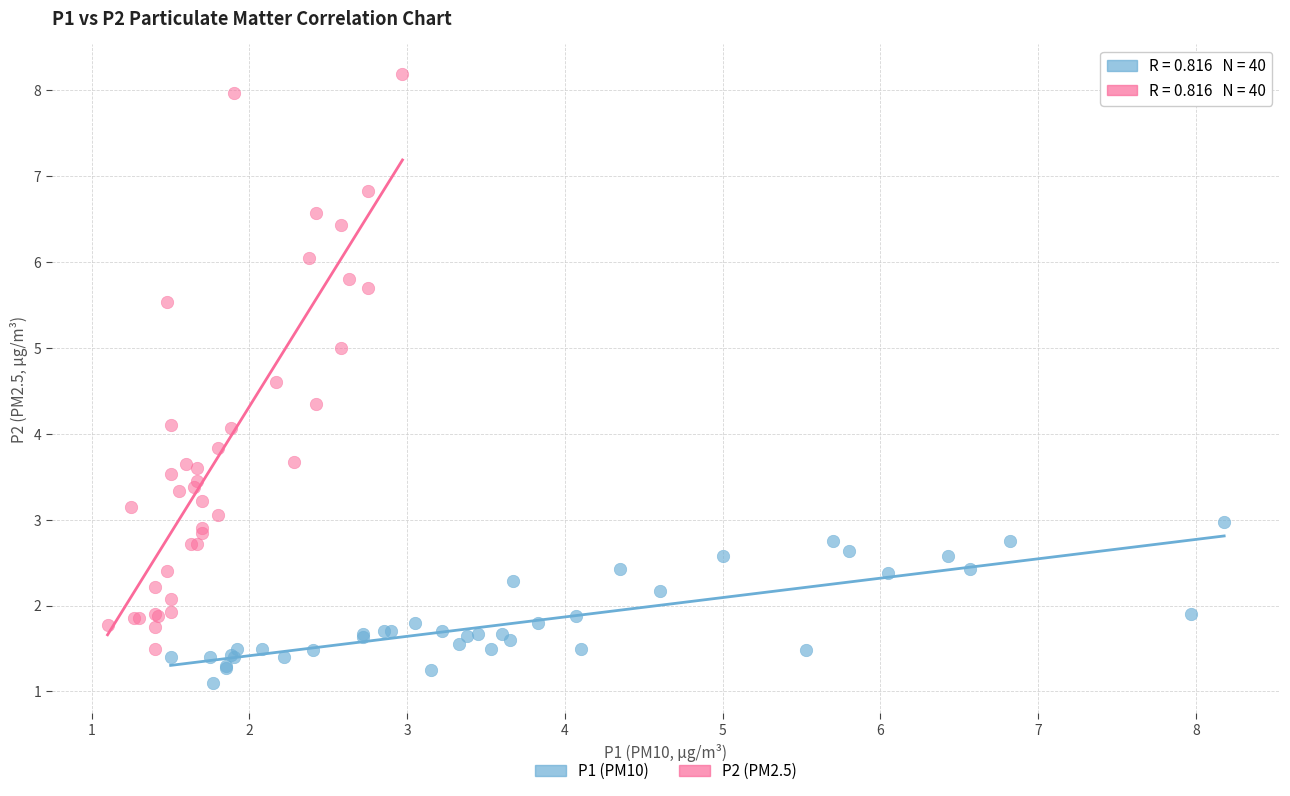

Which series reaches the minimum Y coordinate?

P1 (PM10)